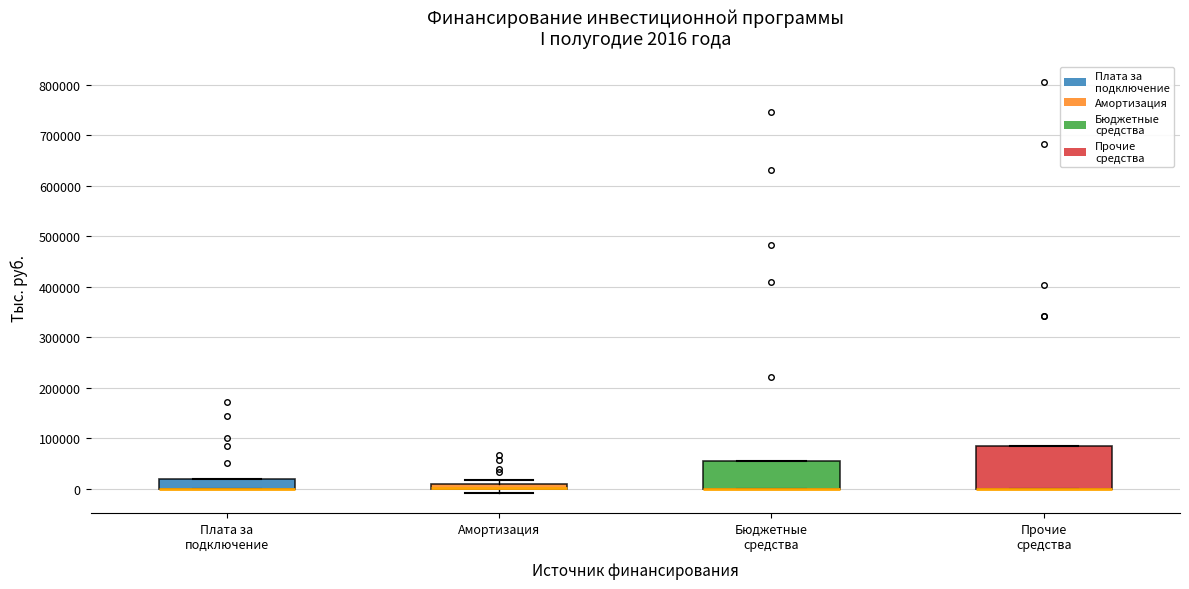

Comparing the boxes themselves (not the whiskers), which one is the tallest?

Прочие средства